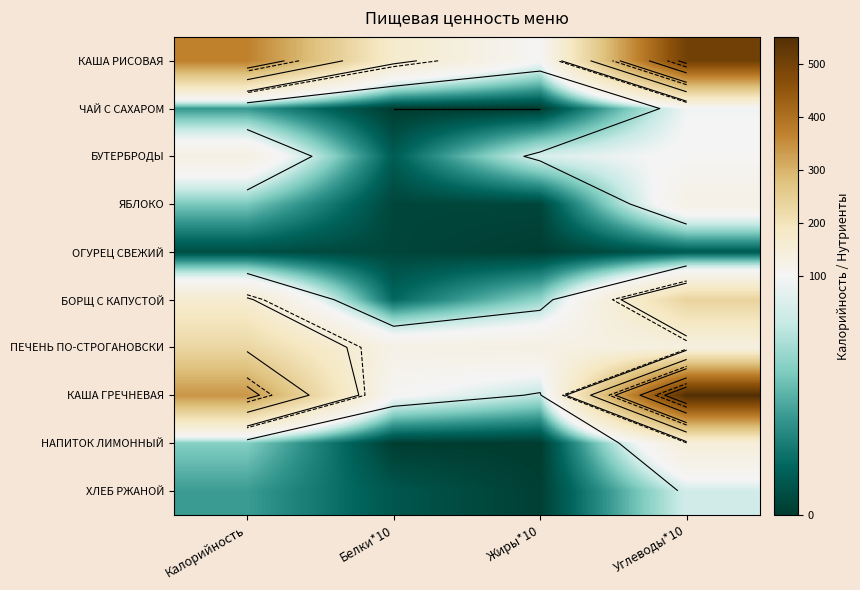

What is the difference between the maximum and minimum values in the КАША ГРЕЧНЕВАЯ series?

474.0